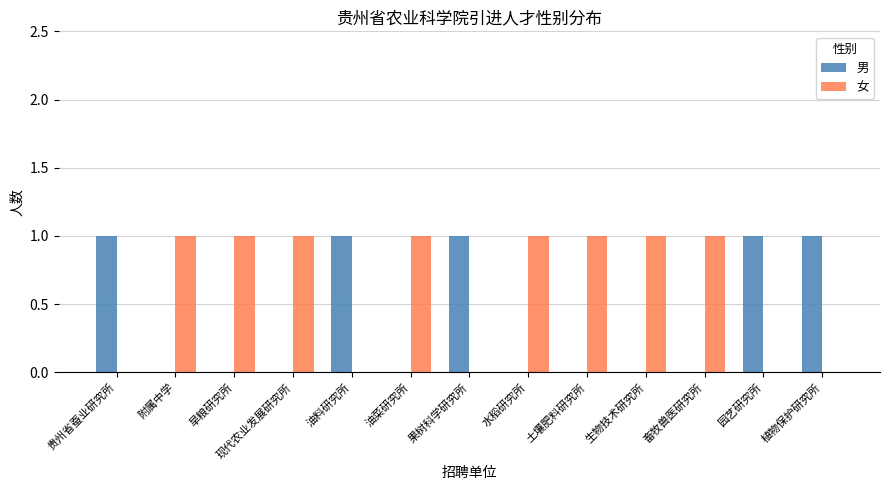

What is the sum of all 女 values?

8